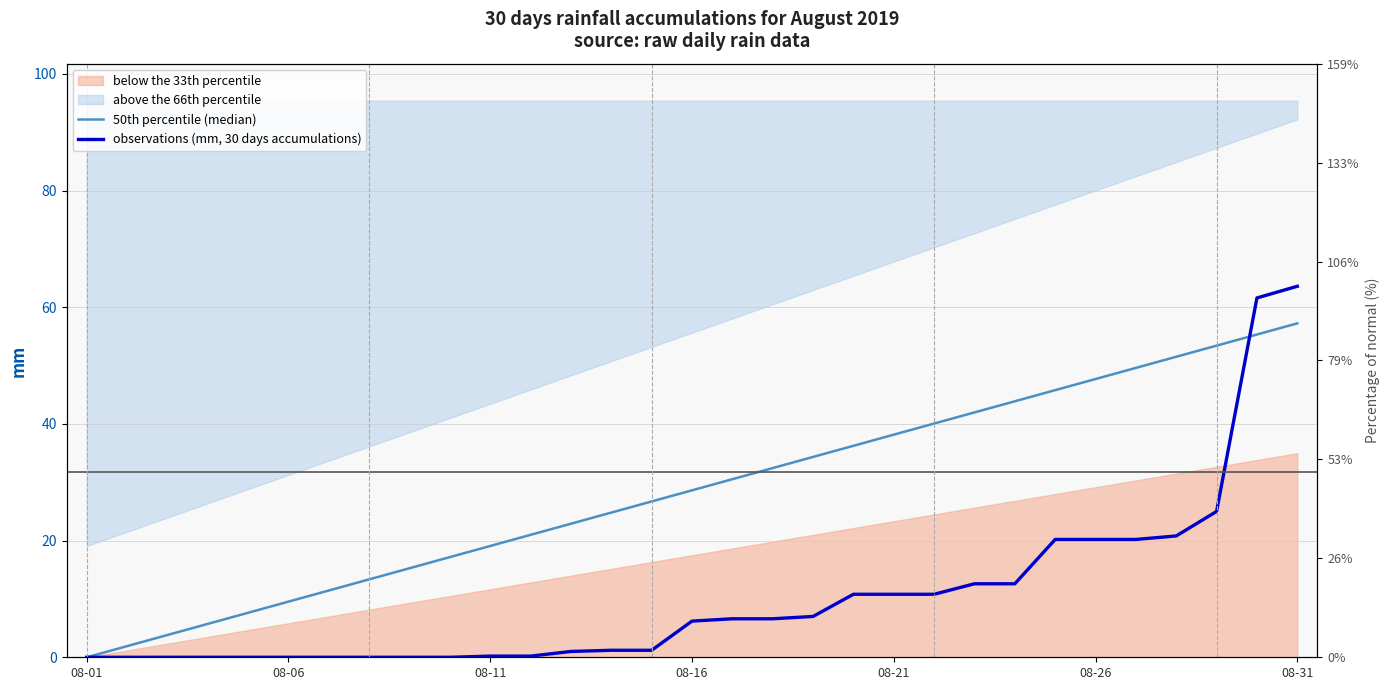

How many values in the observations (mm, 30 days accumulations) series are below 6?

15